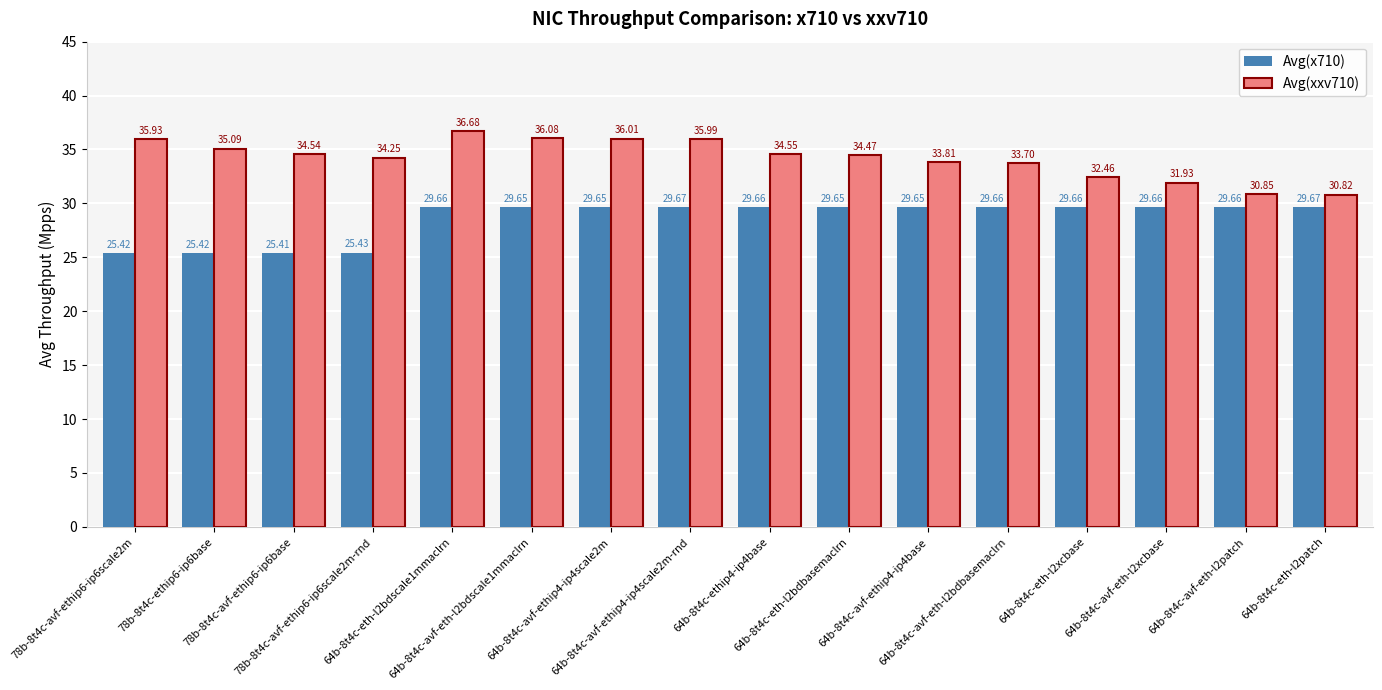

What is the average value of the Avg(xxv710) series?

34.2